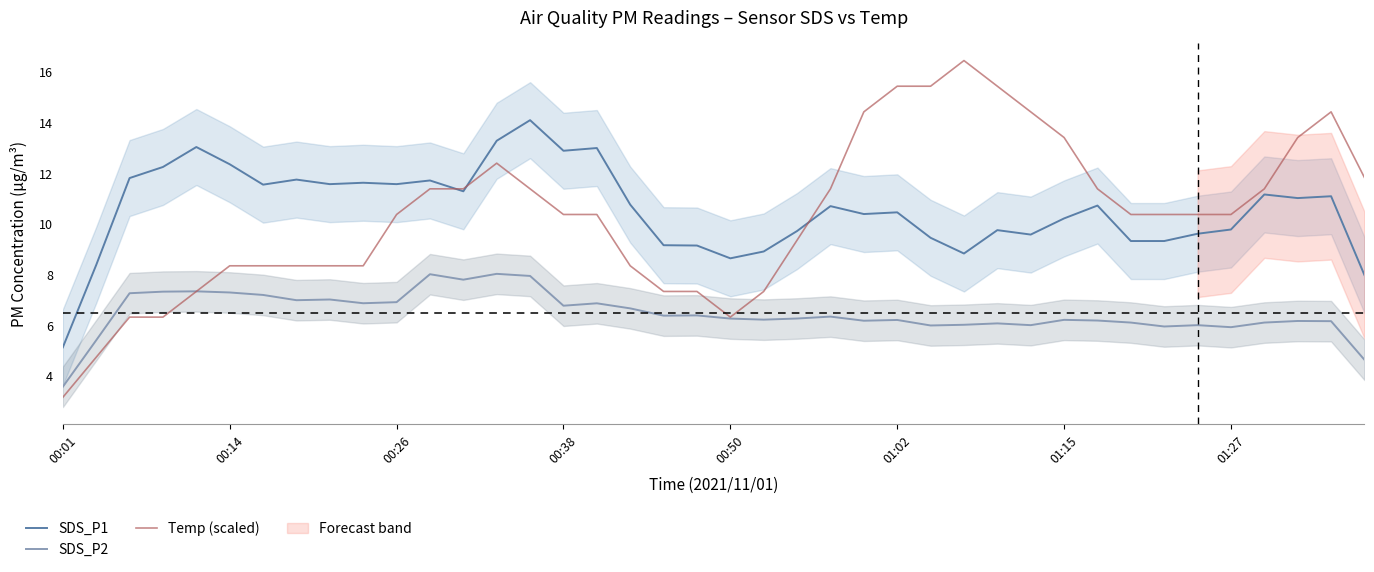

What is the difference between the maximum and minimum values in the Temp (scaled) series?

13.3